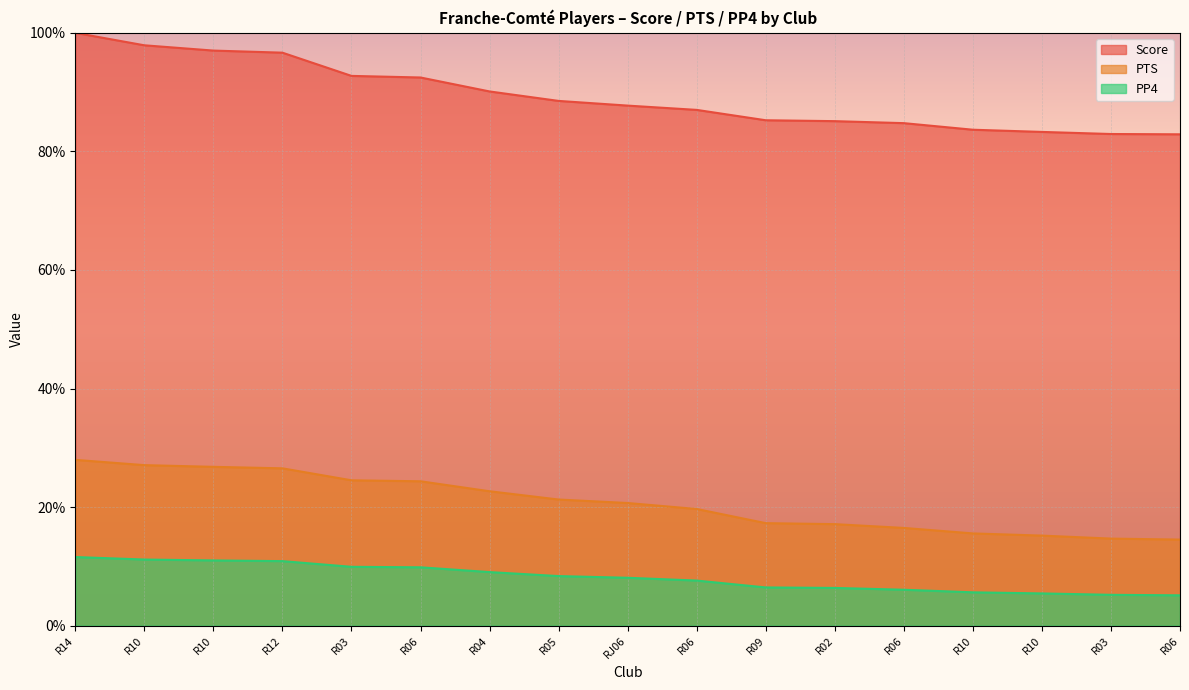

How many values in the PP4 series are below 8?

8